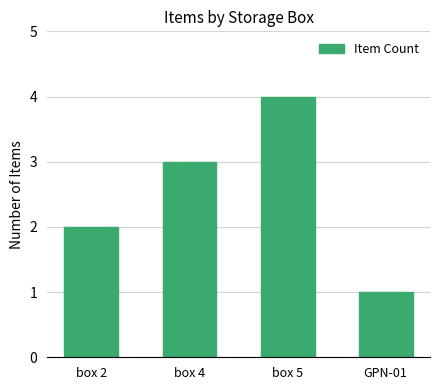

The value at GPN-01 is 0. True or false?

False